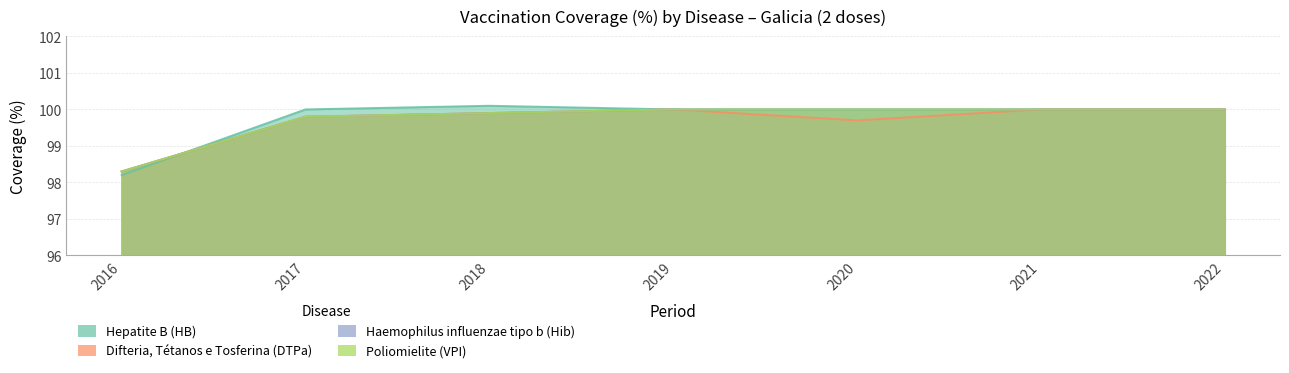

Where do Hepatite B (HB) and Difteria, Tétanos e Tosferina (DTPa) first cross each other?

2016 and 2017